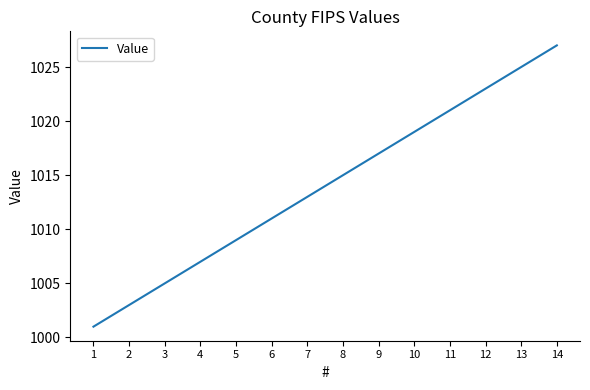

Approximately how many times larger is the value at 1 compared to 10?

1.0